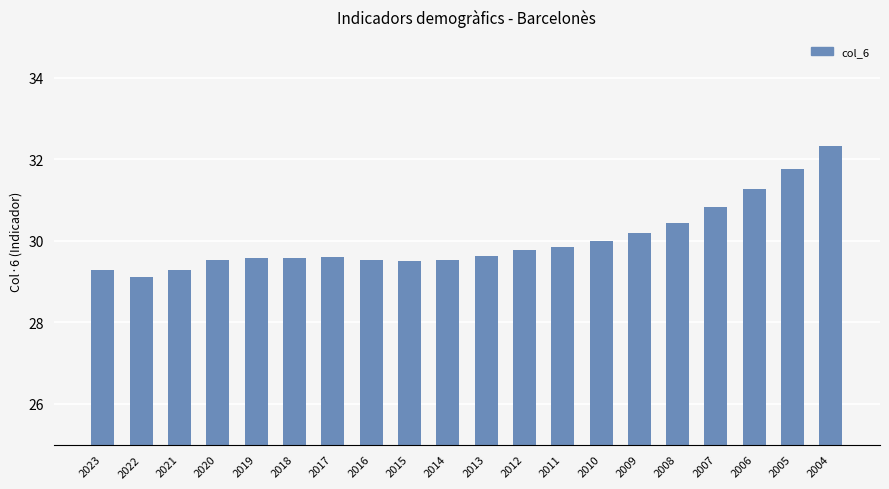

What is the value of the 1st bar from the left?

29.3